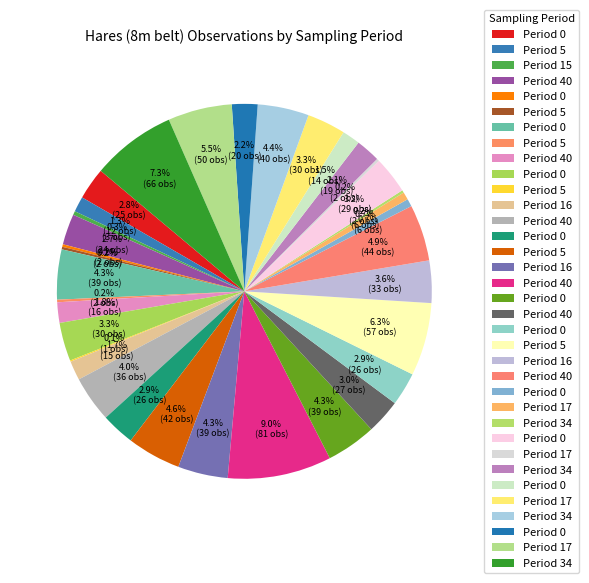

Rank the categories by value from lowest to highest.

15, 40, 16, 5, 16, 5, 0, 5, 5, 34, 17, 15, 0, 17, 5, 0, 16, 40, 34, 0, 40, 0, 0, 0, 40, 0, 0, 17, 16, 40, 0, 16, 0, 34, 5, 40, 17, 5, 34, 40